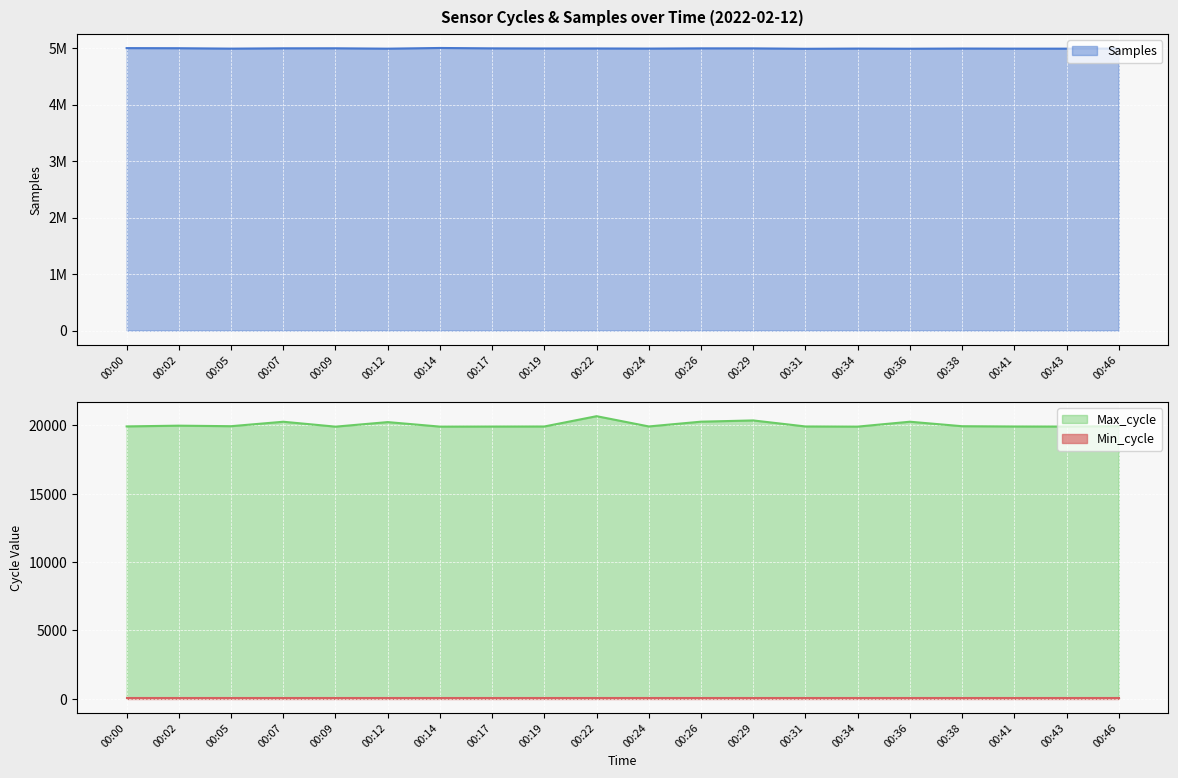

What is the difference between the highest and lowest values at 00:07?

4975598